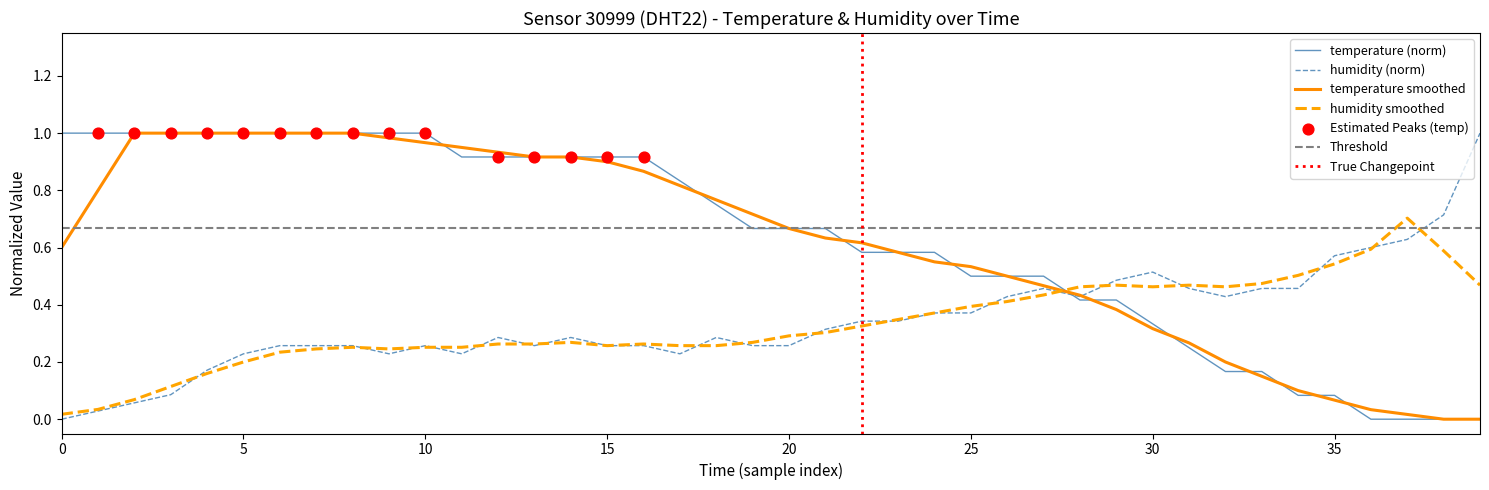

At which category is the sum across all series the highest?

6